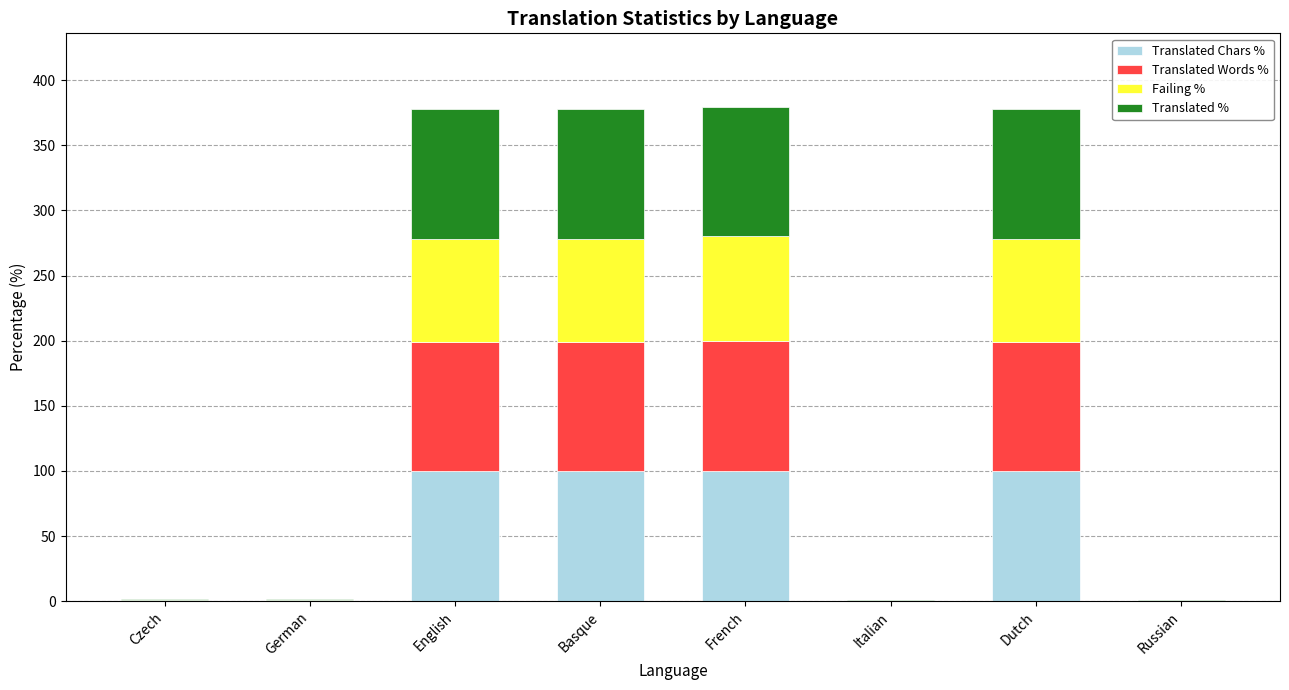

What is the total value across all series at Dutch?

377.5